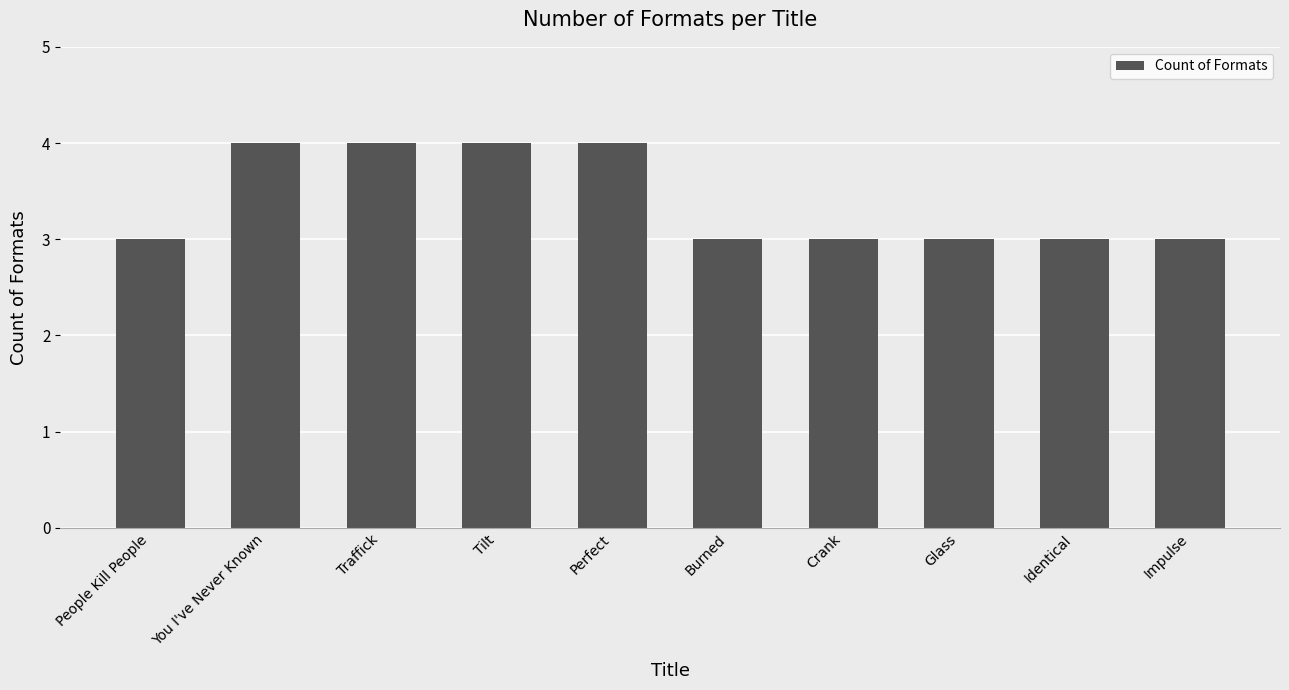

What is the minimum value shown in the chart?

3